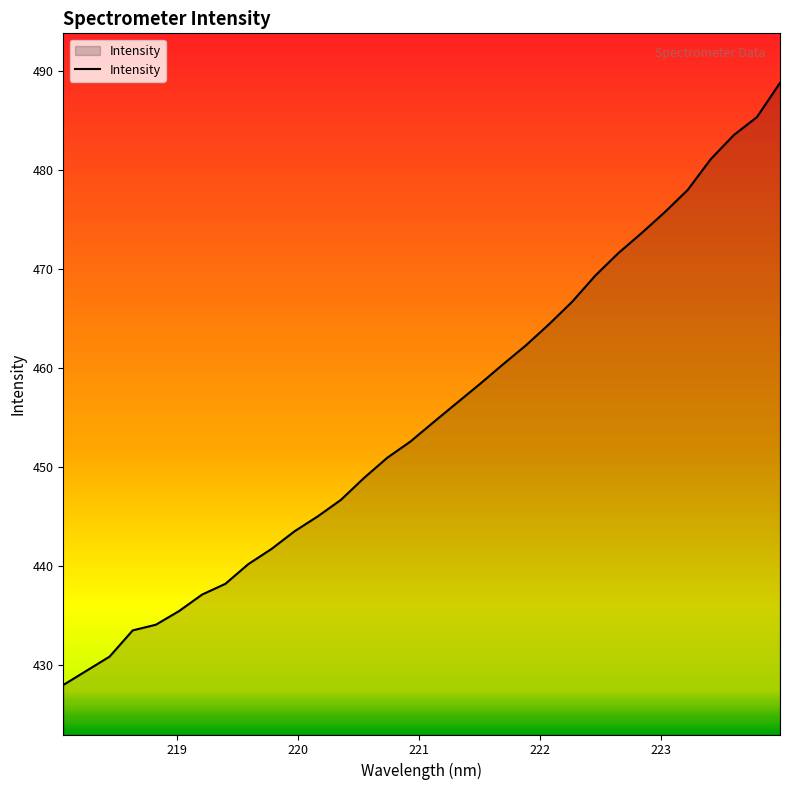

What is the minimum value shown in the chart?

428.0